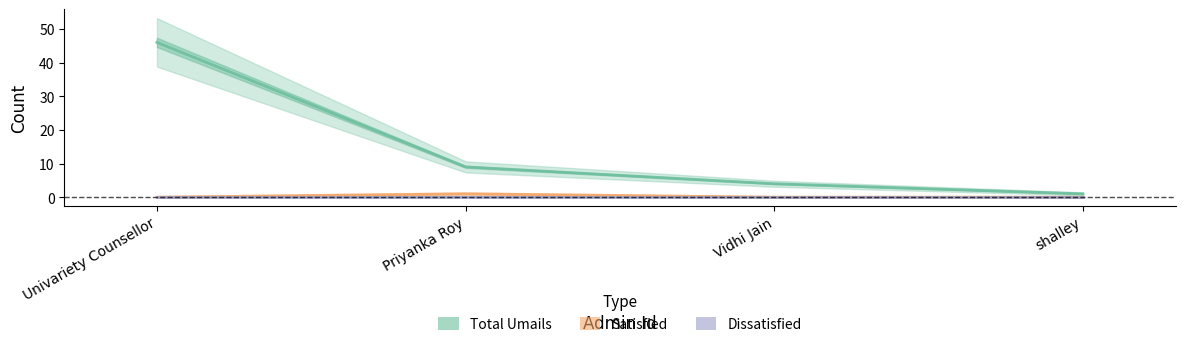

At which label does Satisfied reach its minimum?

Univariety Counsellor